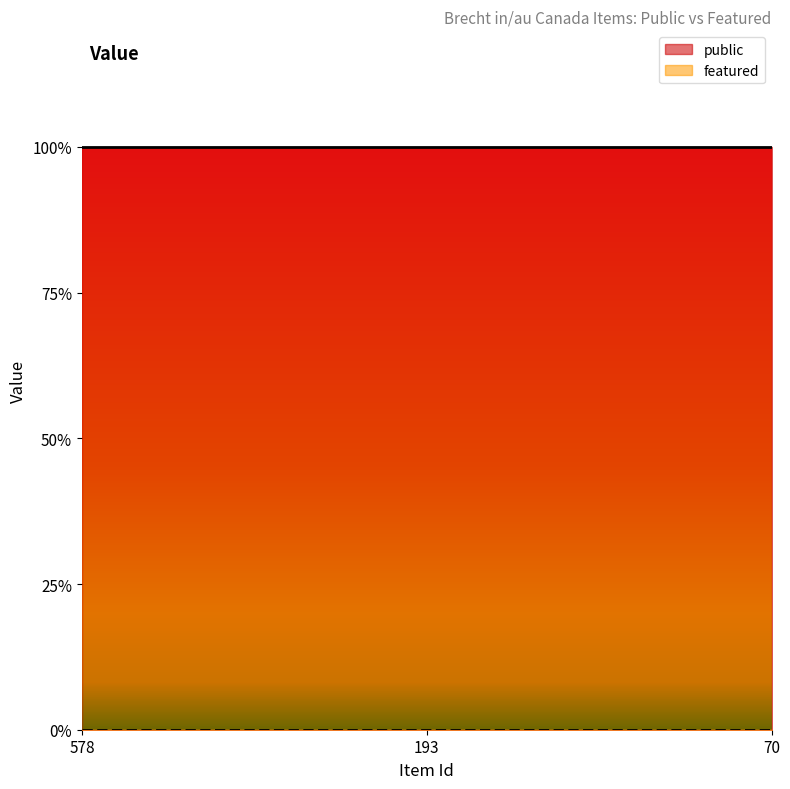

Is it true that public equals 1 at 578?

True